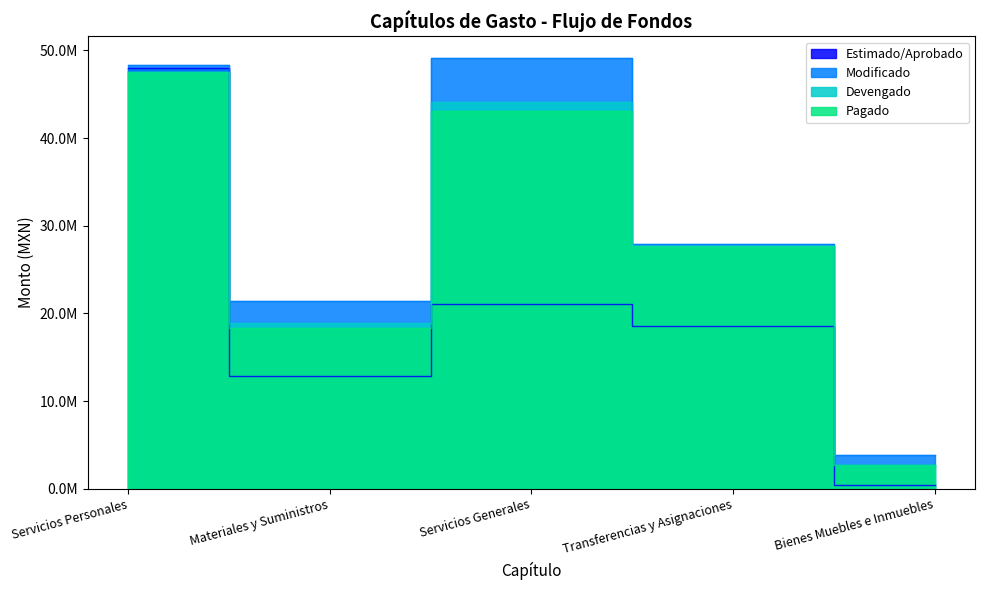

True or false: Pagado has a value of 43126941.2 at Servicios Generales.

True